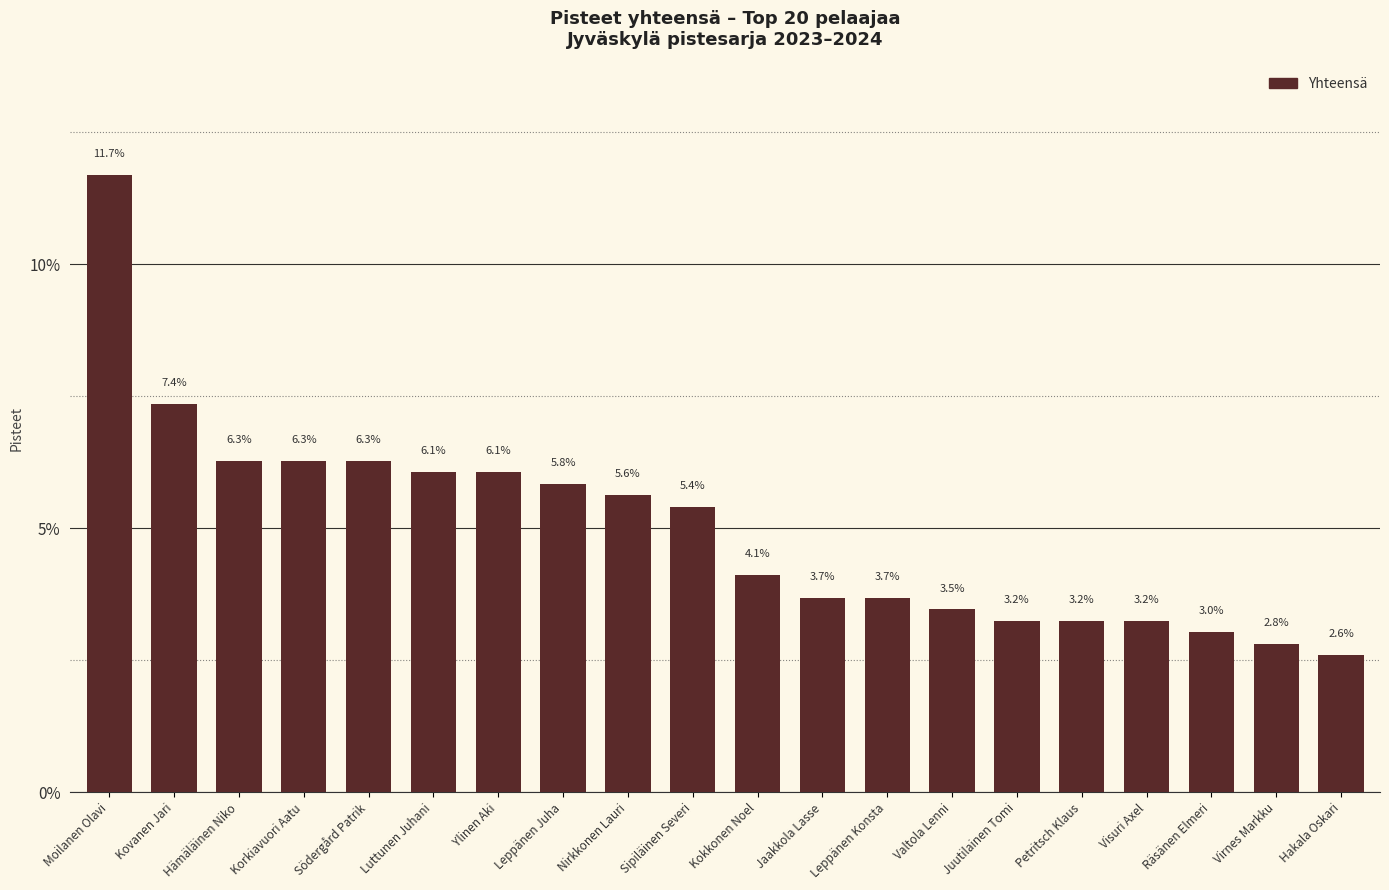

Reading left to right, transcribe all the data shown in this chart.

11.7	7.4	6.3	6.3	6.3	6.1	6.1	5.8	5.6	5.4	4.1	3.7	3.7	3.5	3.2	3.2	3.2	3.0	2.8	2.6